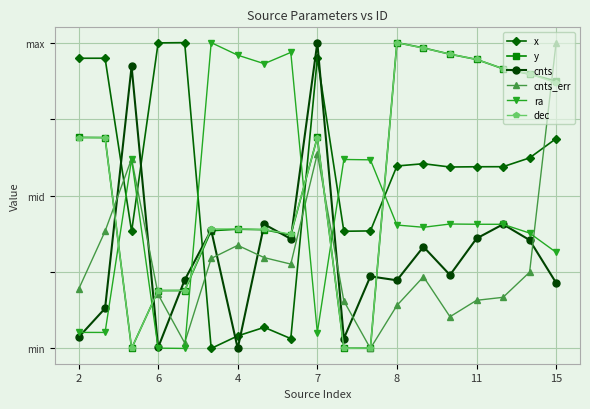

Is this an area chart (filled region under the line)?

No